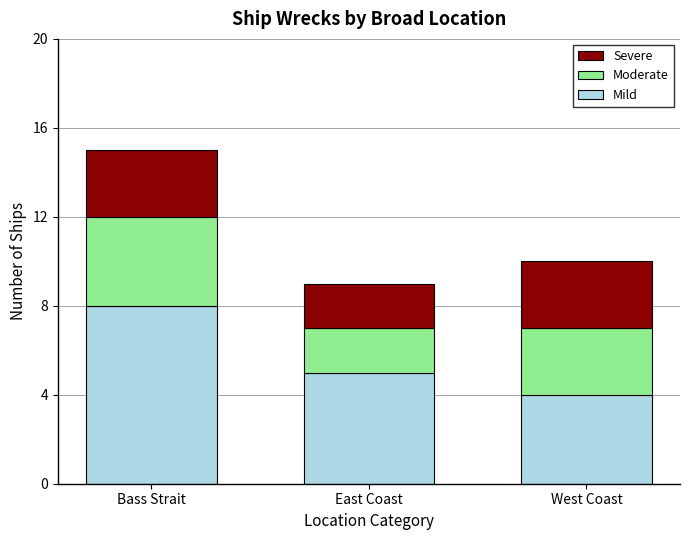

Is it true that Mild equals 9 at East Coast?

False